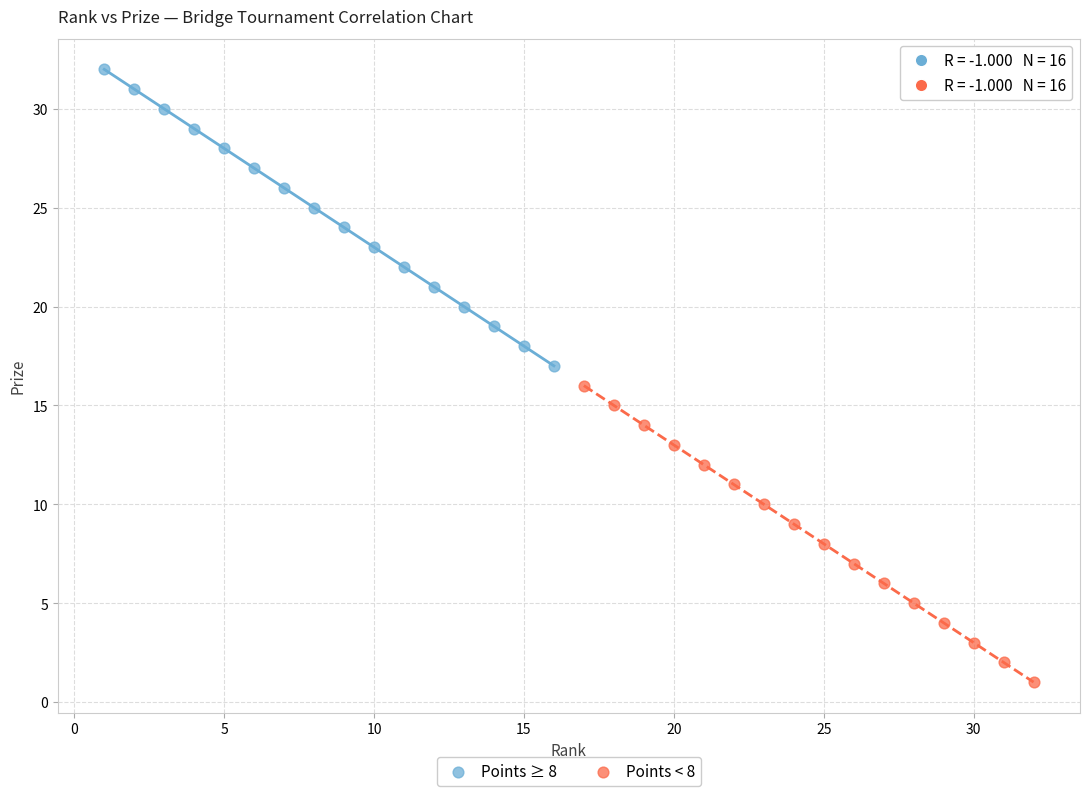

What are all the series names shown in the legend?

Points ≥ 8, Points < 8